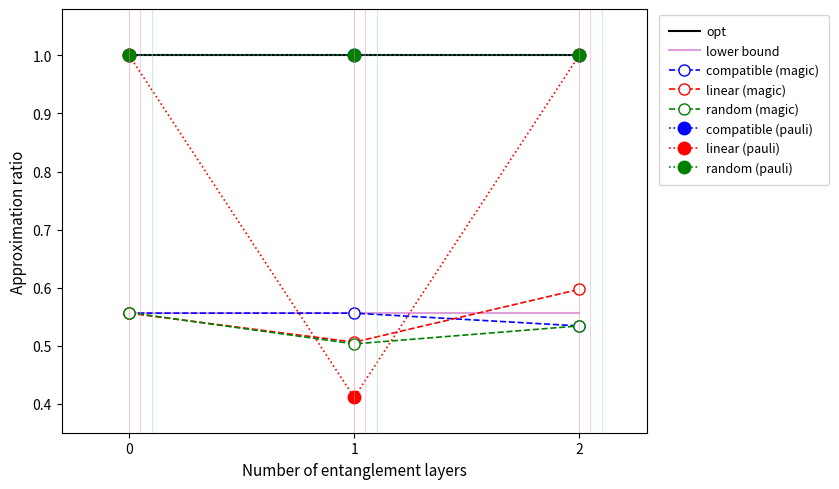

True or false: linear (magic) has a value of 0.5 at 1.

True